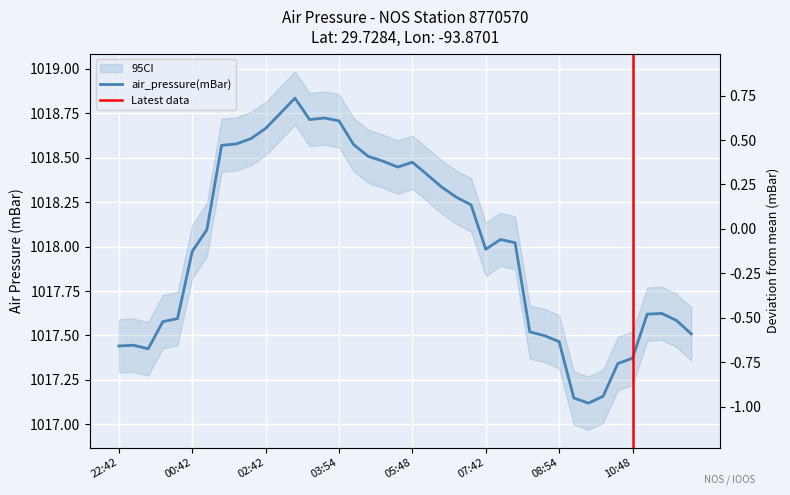

Rank the categories by value from highest to lowest.

2015-11-05T02:54, 2015-11-05T02:48, 2015-11-05T03:48, 2015-11-05T03:42, 2015-11-05T03:54, 2015-11-05T02:42, 2015-11-05T01:54, 2015-11-05T01:48, 2015-11-05T04:42, 2015-11-05T01:42, 2015-11-05T04:48, 2015-11-05T04:54, 2015-11-05T05:48, 2015-11-05T05:42, 2015-11-05T05:54, 2015-11-05T06:42, 2015-11-05T06:48, 2015-11-05T06:54, 2015-11-05T00:48, 2015-11-05T07:48, 2015-11-05T07:54, 2015-11-05T07:42, 2015-11-05T00:42, 2015-11-05T11:48, 2015-11-05T11:42, 2015-11-04T23:48, 2015-11-05T11:54, 2015-11-04T23:42, 2015-11-05T08:42, 2015-11-05T12:42, 2015-11-05T08:48, 2015-11-05T08:54, 2015-11-04T22:48, 2015-11-04T22:42, 2015-11-04T22:54, 2015-11-05T10:48, 2015-11-05T10:42, 2015-11-05T09:54, 2015-11-05T09:42, 2015-11-05T09:48